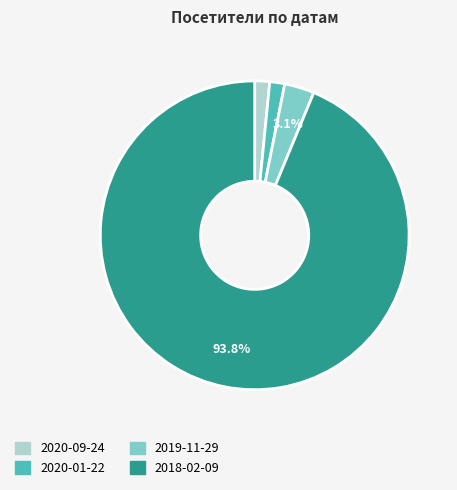

To the nearest percent, what is the difference between the largest and smallest slice percentages?

92%